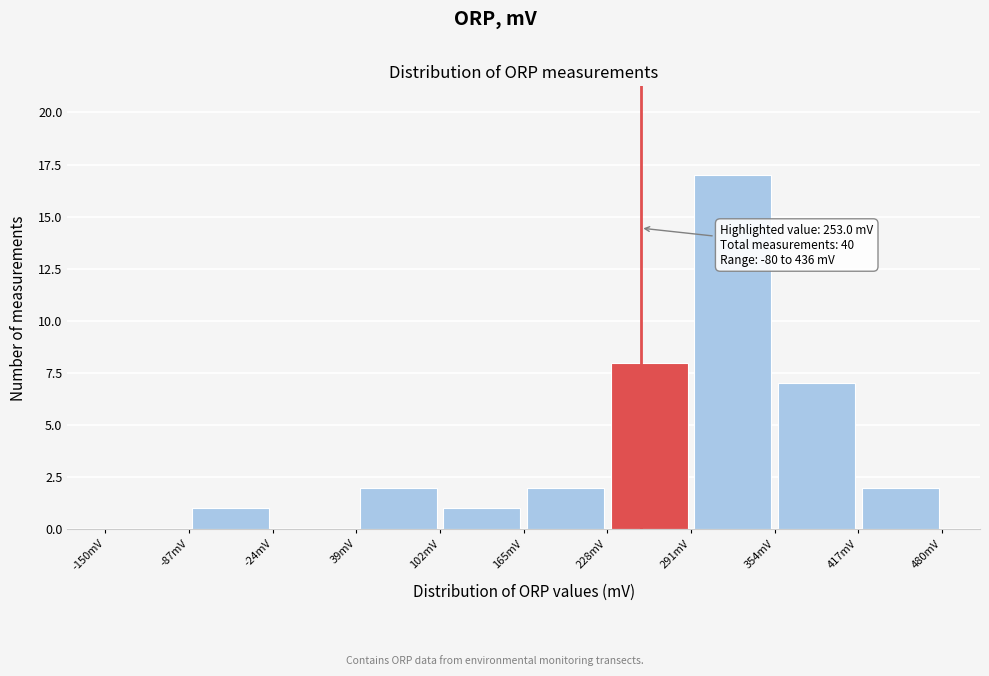

Over which range of the x-axis is the bar tallest?

291 to 354